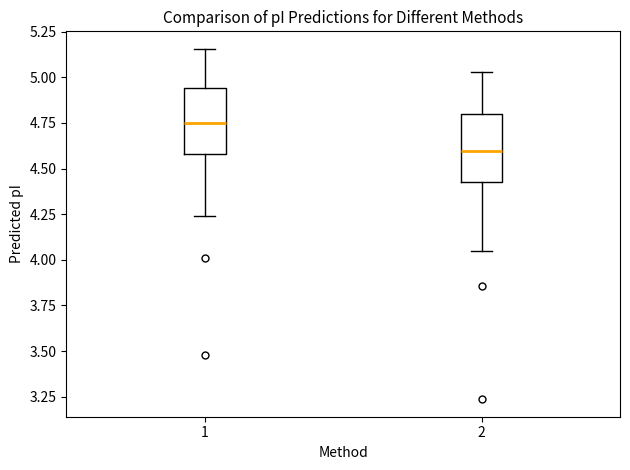

Where is the lower edge of the box at x = 1 on the y-axis? The values are not printed on the chart, so give them approximately, as read against the axis.

4.60